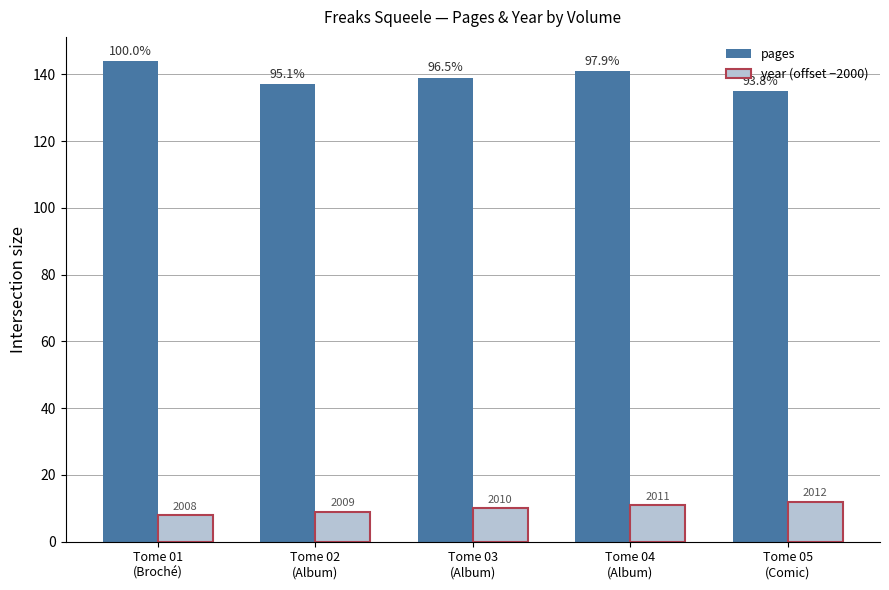

Reading left to right, transcribe all the data shown in this chart.

pages: Tome 01
(Broché)=144	Tome 02
(Album)=137	Tome 03
(Album)=139	Tome 04
(Album)=141	Tome 05
(Comic)=135
year (offset −2000): Tome 01
(Broché)=8	Tome 02
(Album)=9	Tome 03
(Album)=10	Tome 04
(Album)=11	Tome 05
(Comic)=12